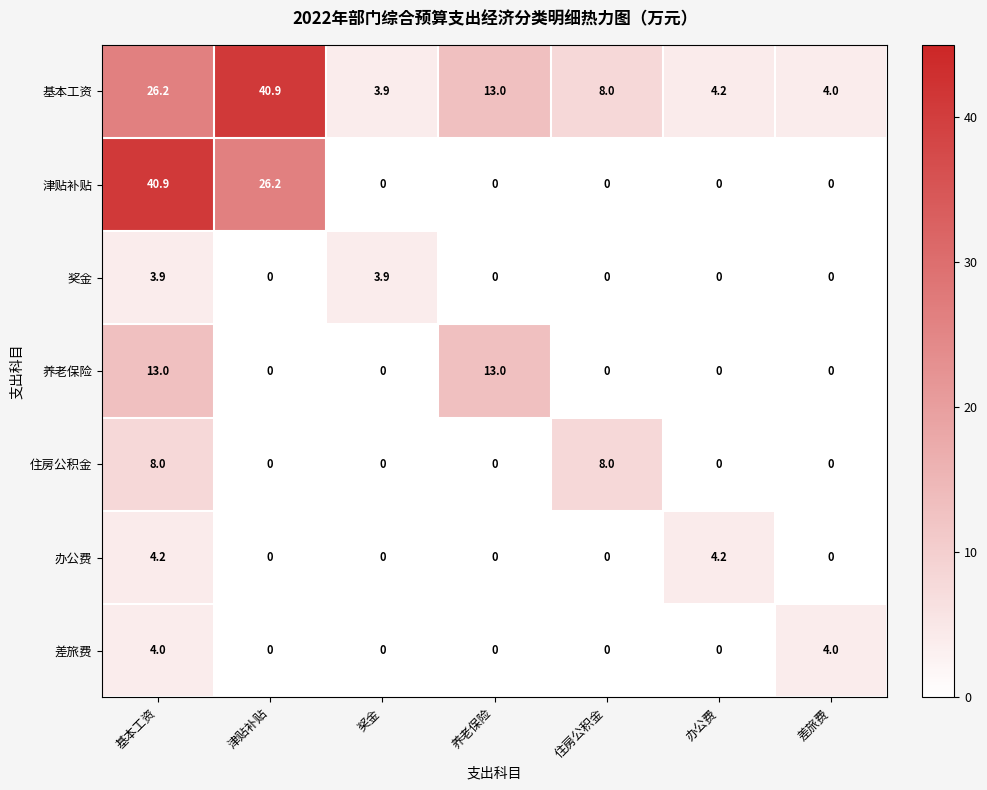

What is the maximum value shown in the chart?

40.9